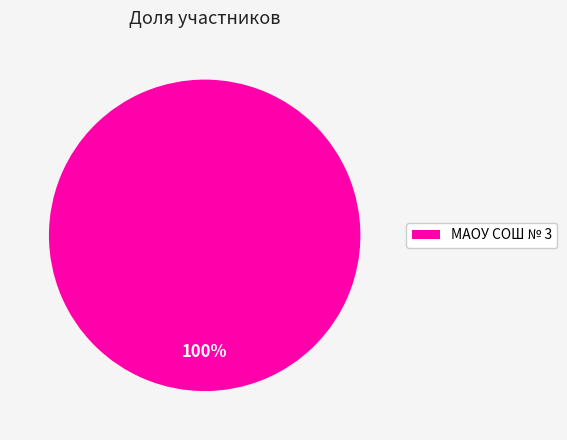

Rank the categories by value from highest to lowest.

МАОУ СОШ № 3